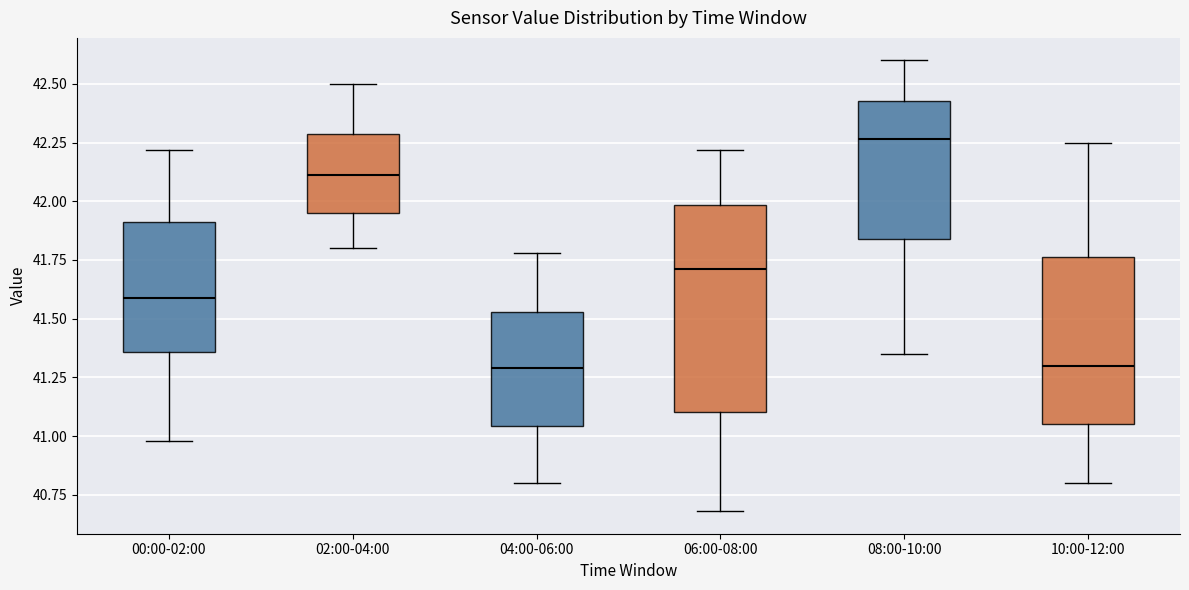

Where does the lower whisker of the box for 06:00-08:00 end on the y-axis? The values are not printed on the chart, so give them approximately, as read against the axis.

40.70